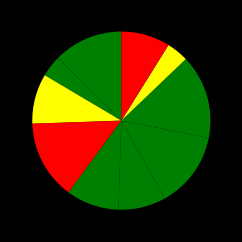

Count the number of slices in the pie.

10